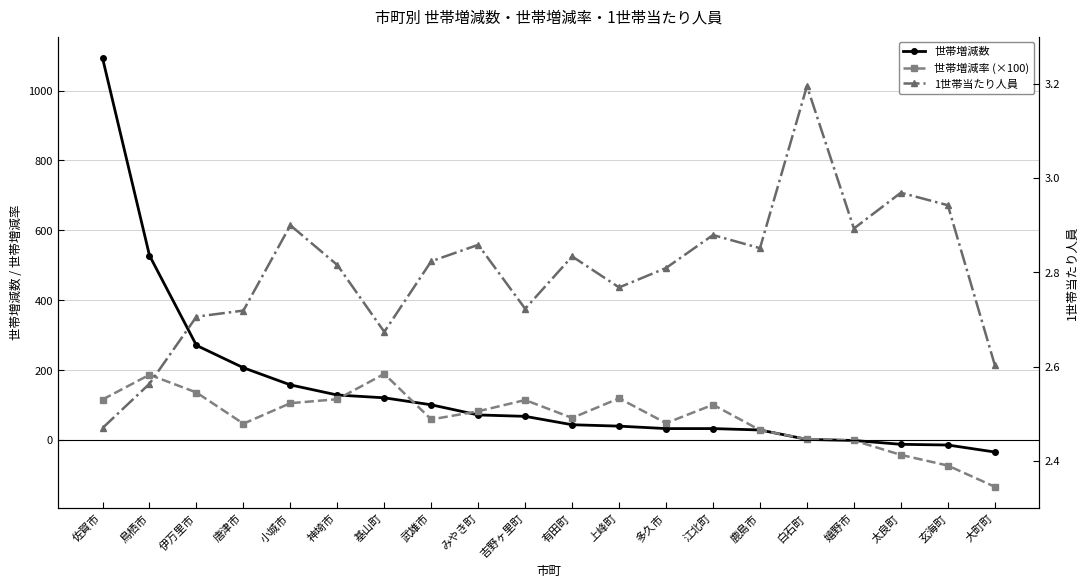

Reading left to right, list all the values displayed in this chart.

世帯増減数: 佐賀市=1093.0	鳥栖市=528.0	伊万里市=271.0	唐津市=207.0	小城市=158.0	神埼市=129.0	基山町=121.0	武雄市=101.0	みやき町=72.0	吉野ヶ里町=68.0	有田町=44.0	上峰町=40.0	多久市=33.0	江北町=33.0	鹿島市=29.0	白石町=2.0	嬉野市=-1.0	太良町=-12.0	玄海町=-14.0	大町町=-34.0
世帯増減率 (×100): 佐賀市=116.2	鳥栖市=187.0	伊万里市=136.2	唐津市=47.0	小城市=105.7	神埼市=117.0	基山町=189.4	武雄市=59.2	みやき町=82.5	吉野ヶ里町=114.6	有田町=63.4	上峰町=119.6	多久市=48.6	江北町=101.2	鹿島市=28.6	白石町=2.8	嬉野市=-1.1	太良町=-42.2	玄海町=-72.8	大町町=-133.3
1世帯当たり人員: 佐賀市=2.5	鳥栖市=2.6	伊万里市=2.7	唐津市=2.7	小城市=2.9	神埼市=2.8	基山町=2.7	武雄市=2.8	みやき町=2.9	吉野ヶ里町=2.7	有田町=2.8	上峰町=2.8	多久市=2.8	江北町=2.9	鹿島市=2.9	白石町=3.2	嬉野市=2.9	太良町=3.0	玄海町=2.9	大町町=2.6